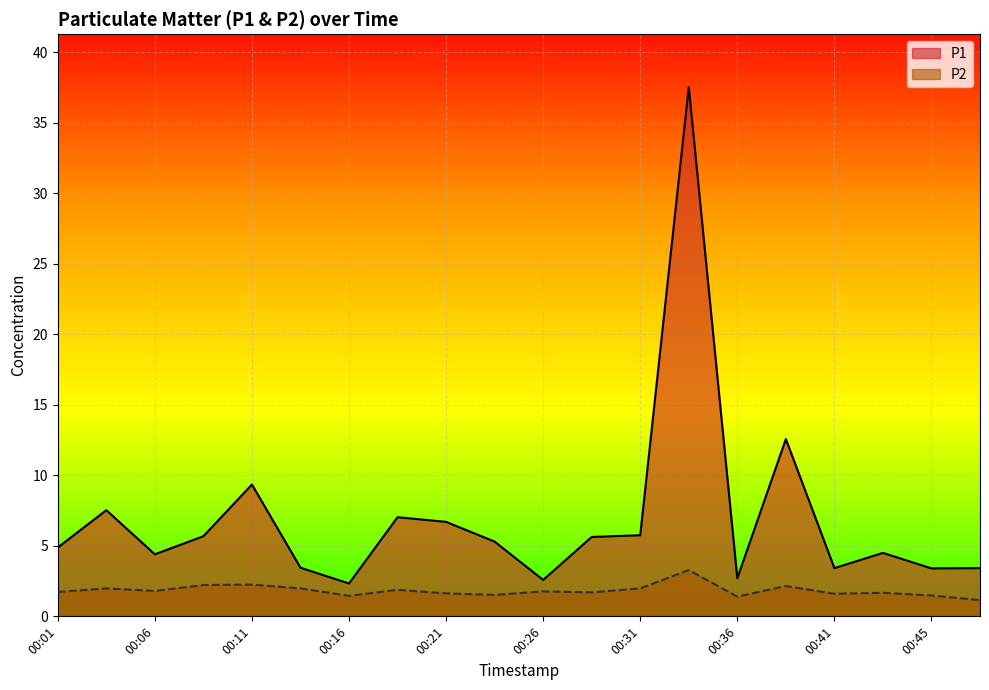

True or false: P2 and P1 intersect in this chart.

False